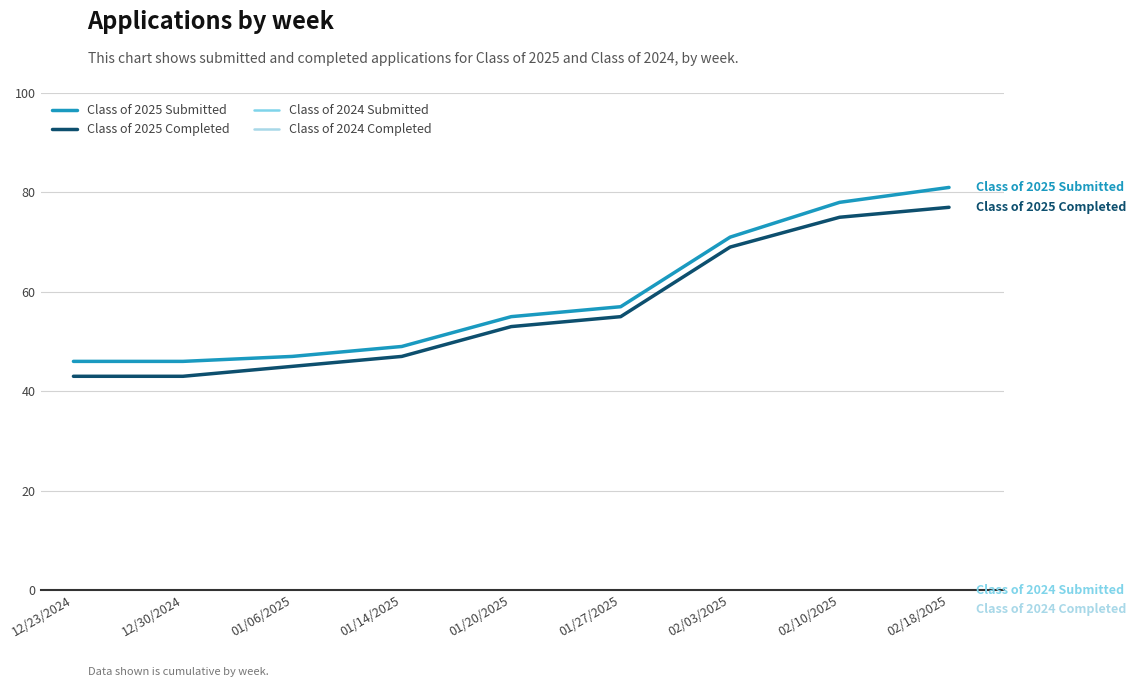

Which has a higher value, 01/06/2025 or 01/14/2025?

01/14/2025